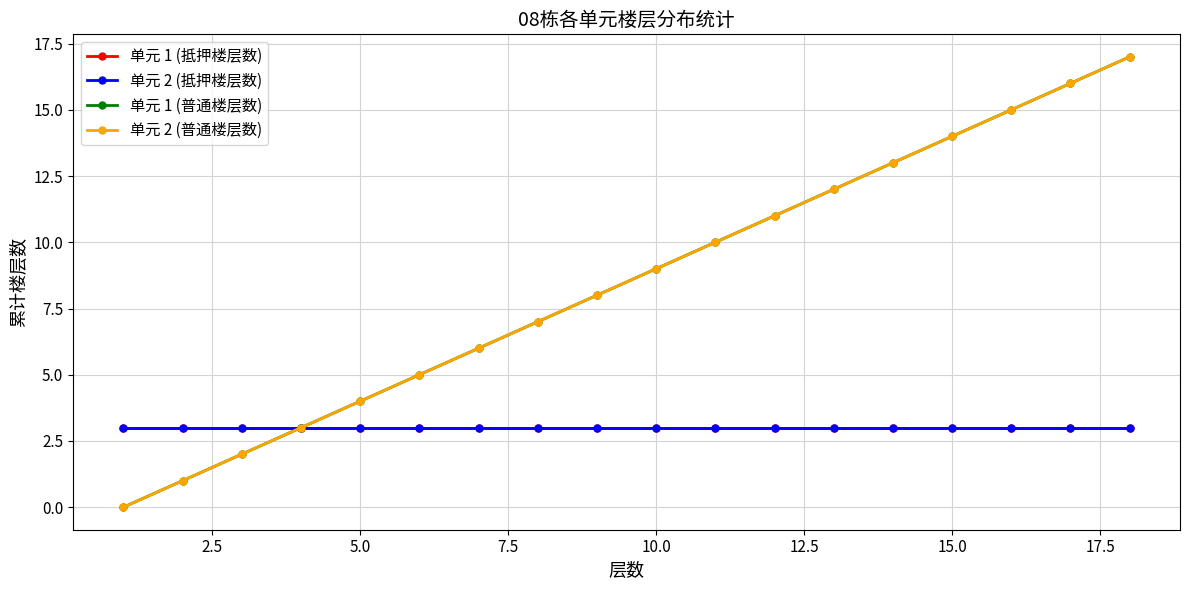

True or false: 单元 1 (抵押楼层数) has more than 0 points higher than both neighbors.

False